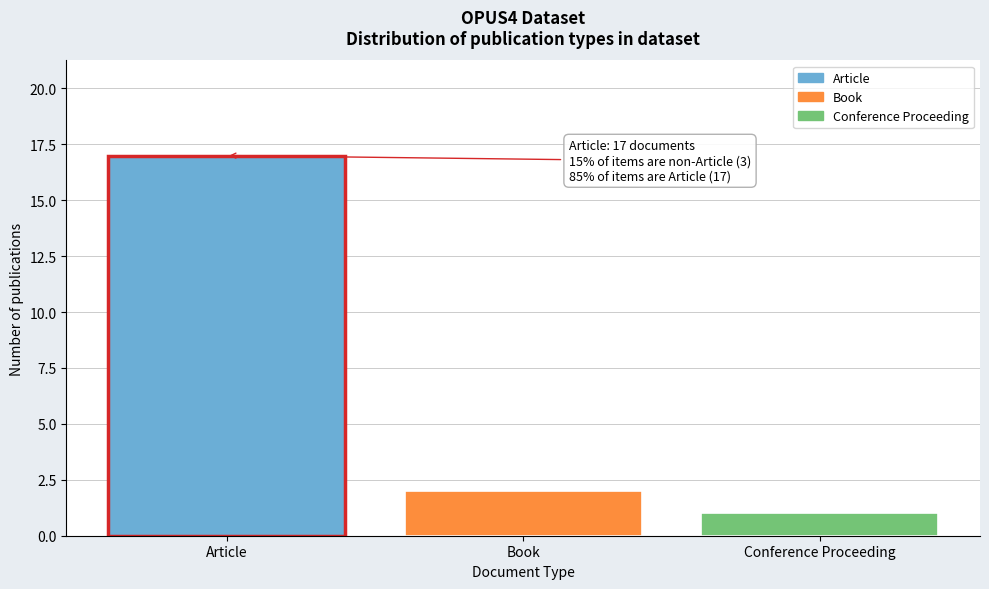

Reading left to right, extract all data points from this chart.

17	2	1